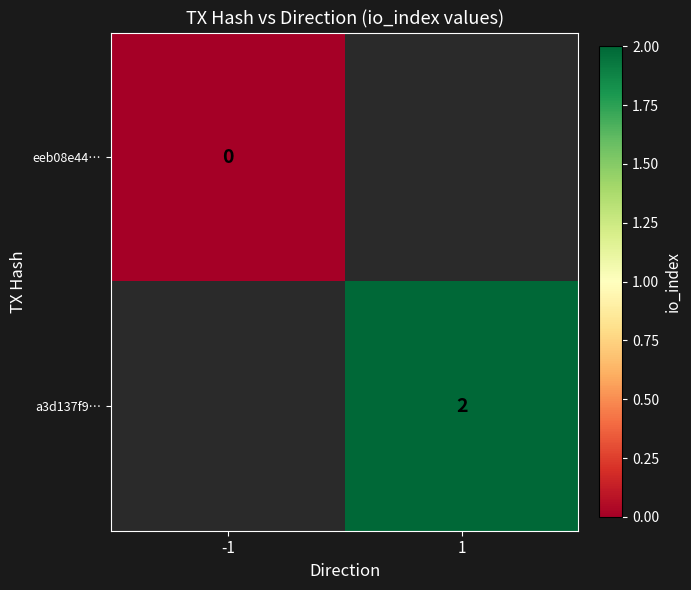

Is it true that a3d137f9… equals 2 at 1?

True